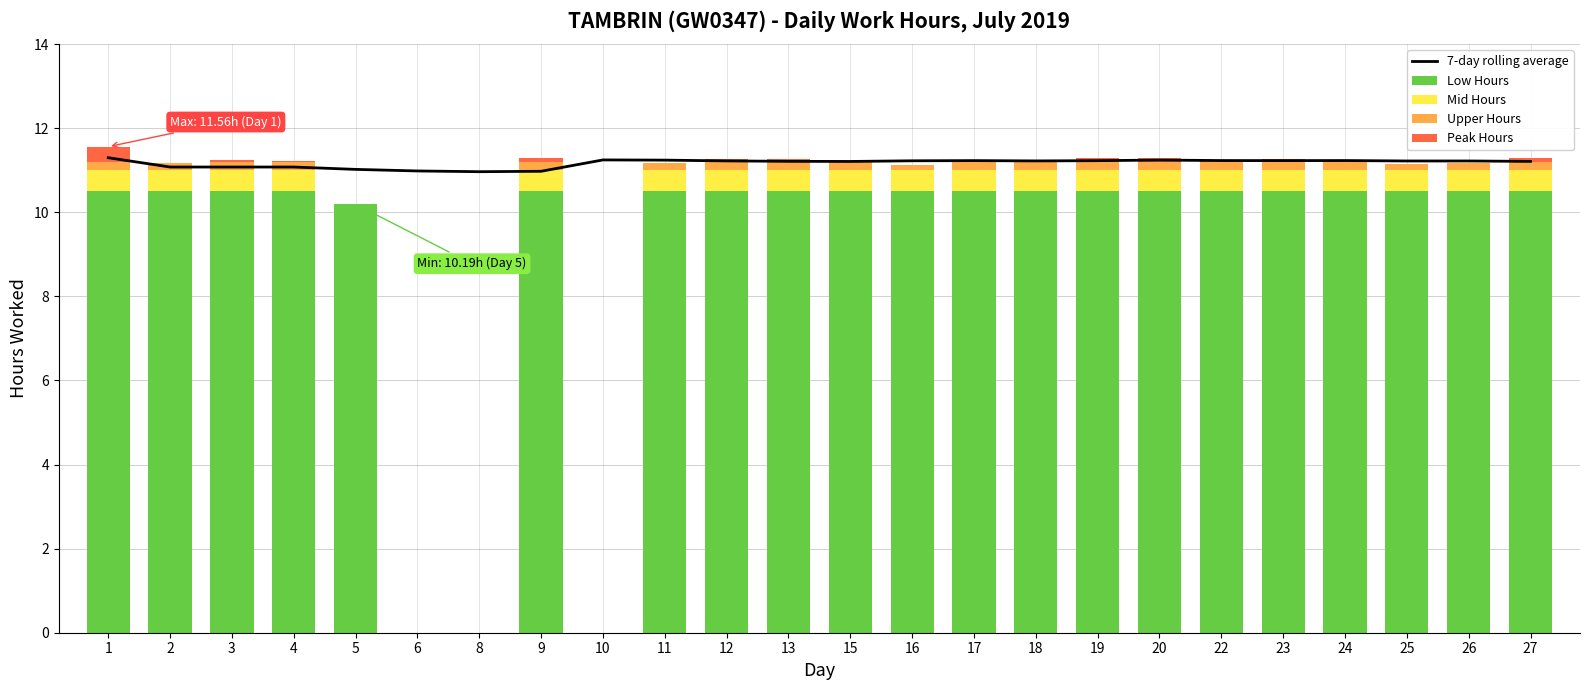

What is the total value across all series at 22?

22.5